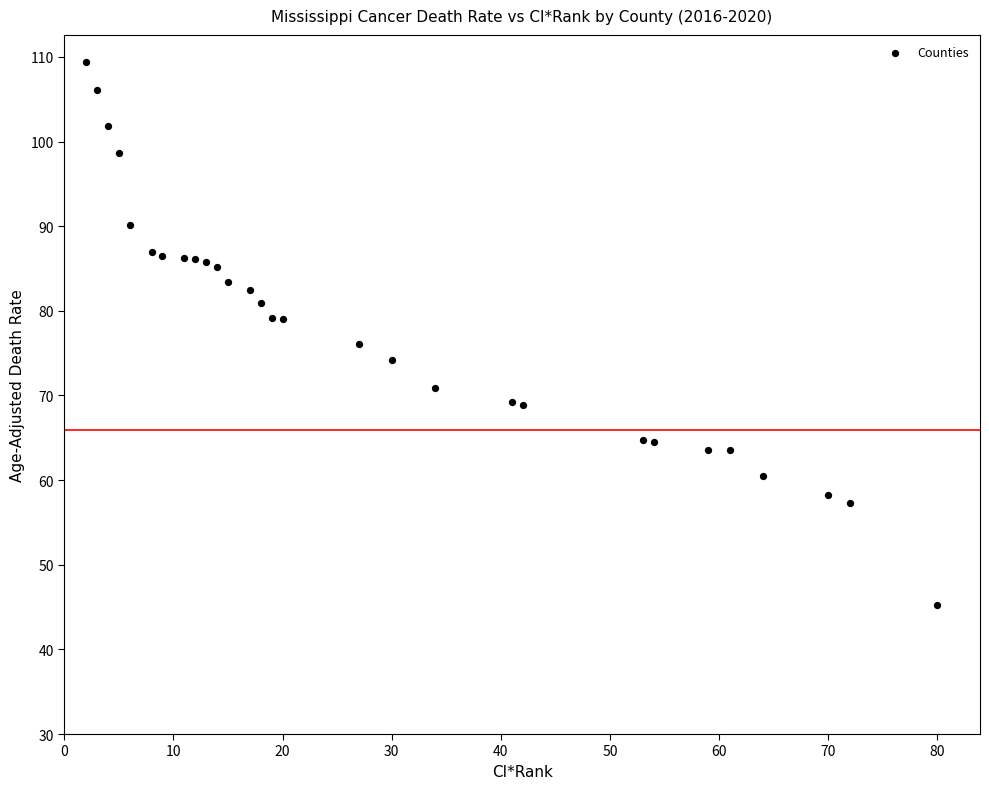

What is the range of X values (max minus min)?

78.0